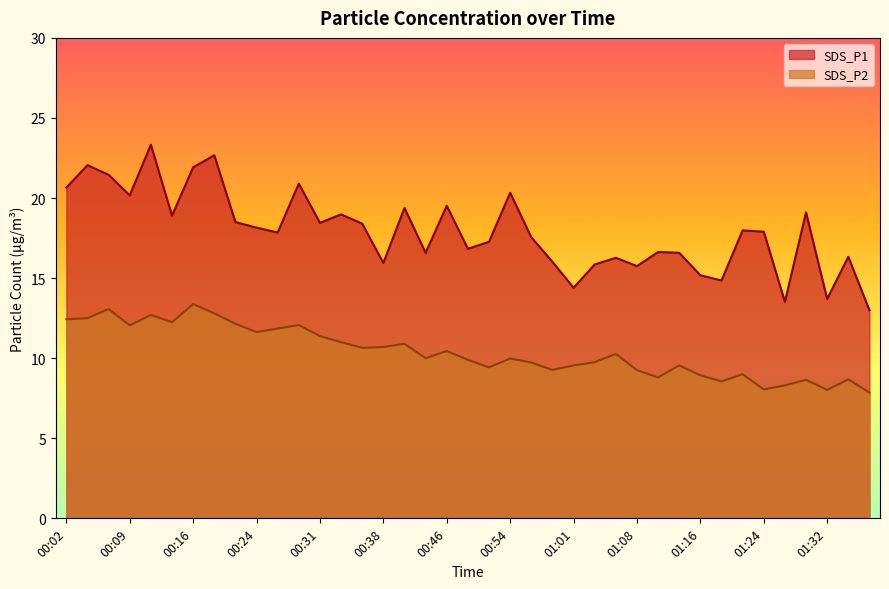

Read the SDS_P1 value at 00:09.

20.2